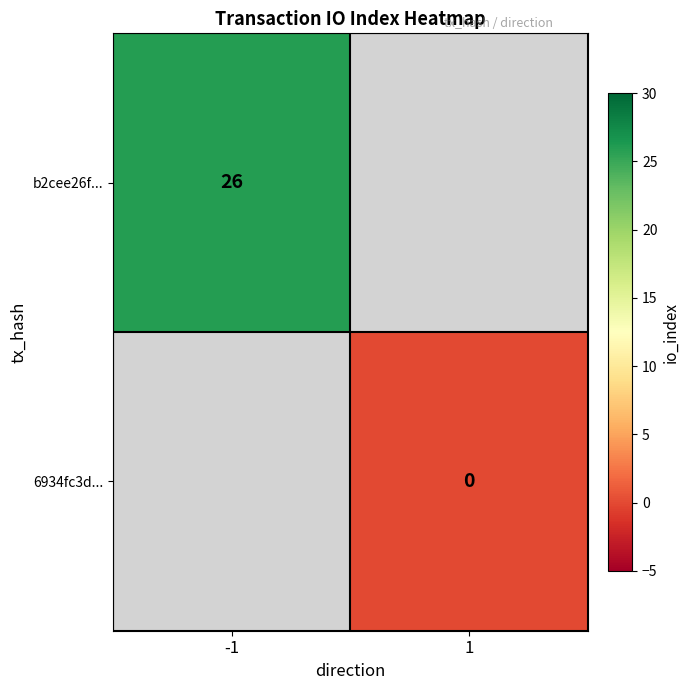

Rank the series by their average value, from highest to lowest.

b2cee26f..., 6934fc3d...